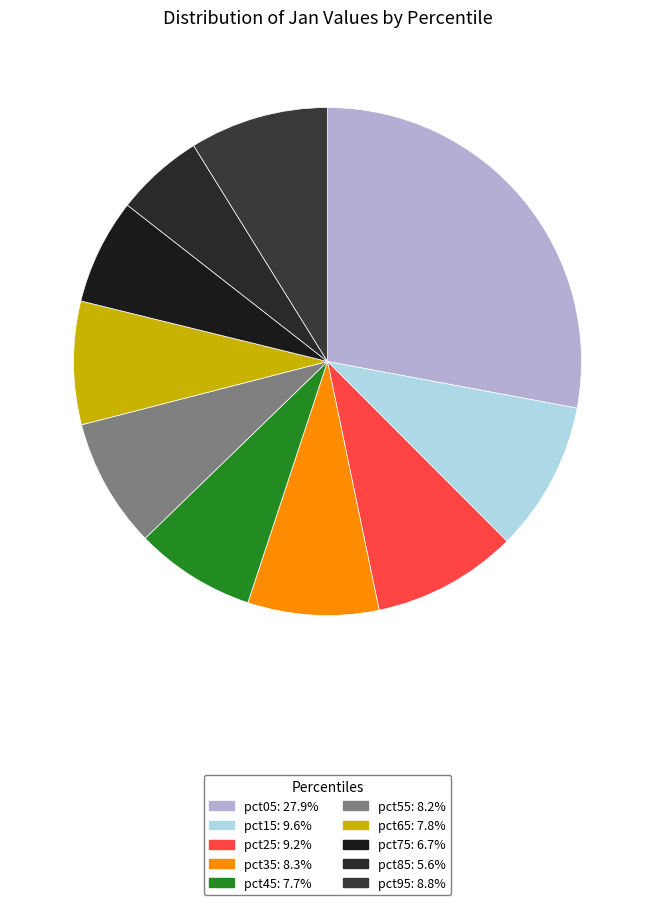

Rank the categories by value from highest to lowest.

pct05, pct15, pct25, pct95, pct35, pct55, pct65, pct45, pct75, pct85